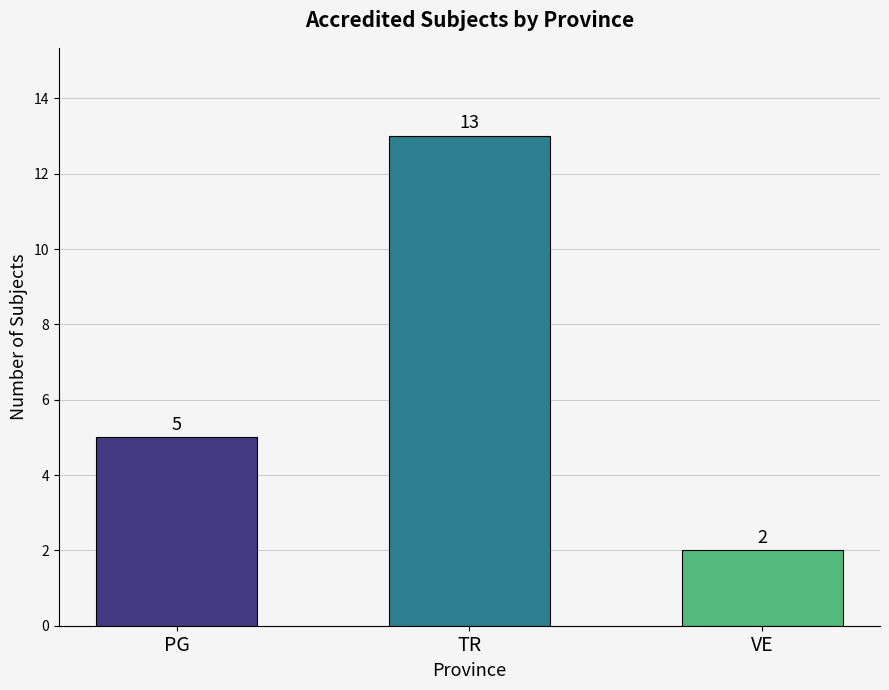

What is the difference between the values at VE and PG?

3